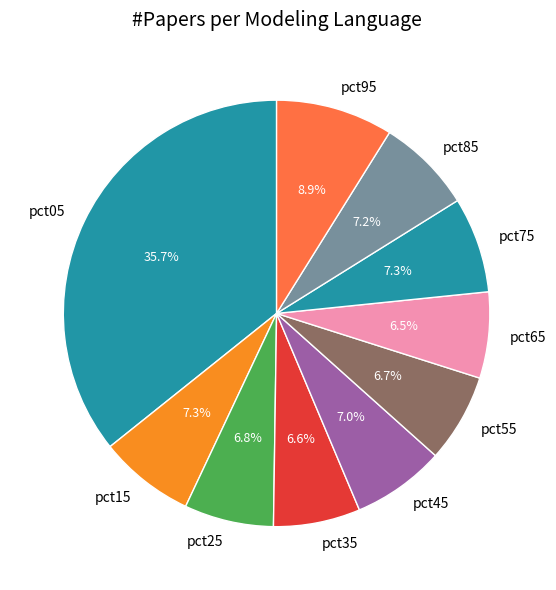

To the nearest percent, what percentage of the pie is pct45?

7%